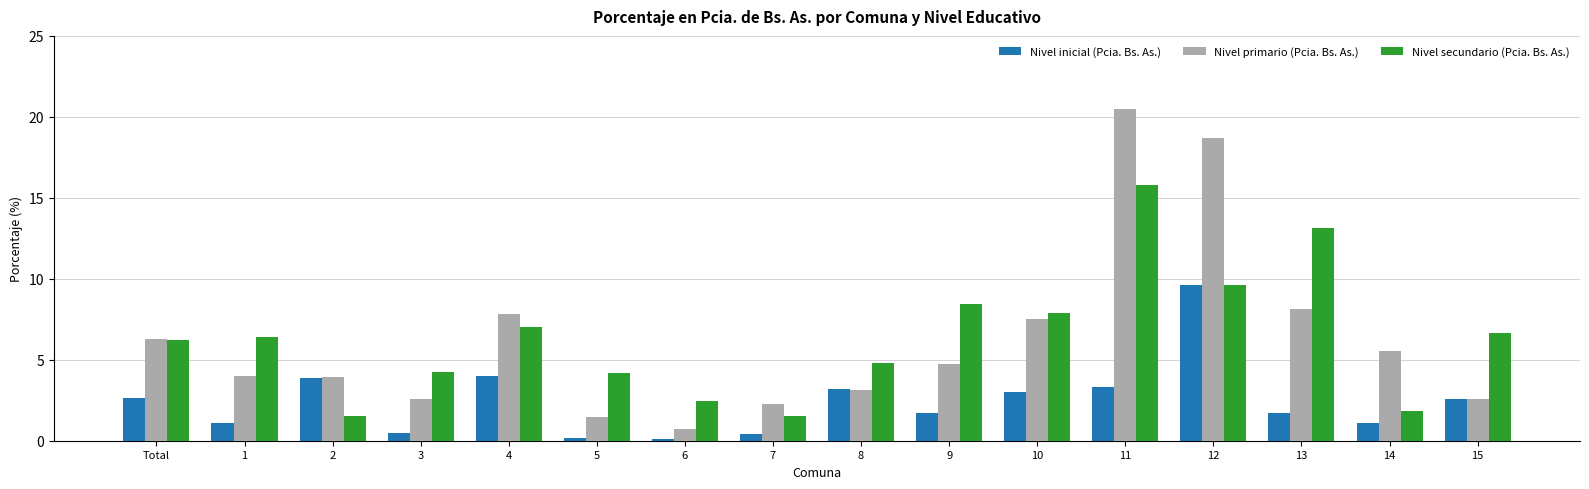

The Nivel inicial (Pcia. Bs. As.) series shows 1.7 at 9. True or false?

True